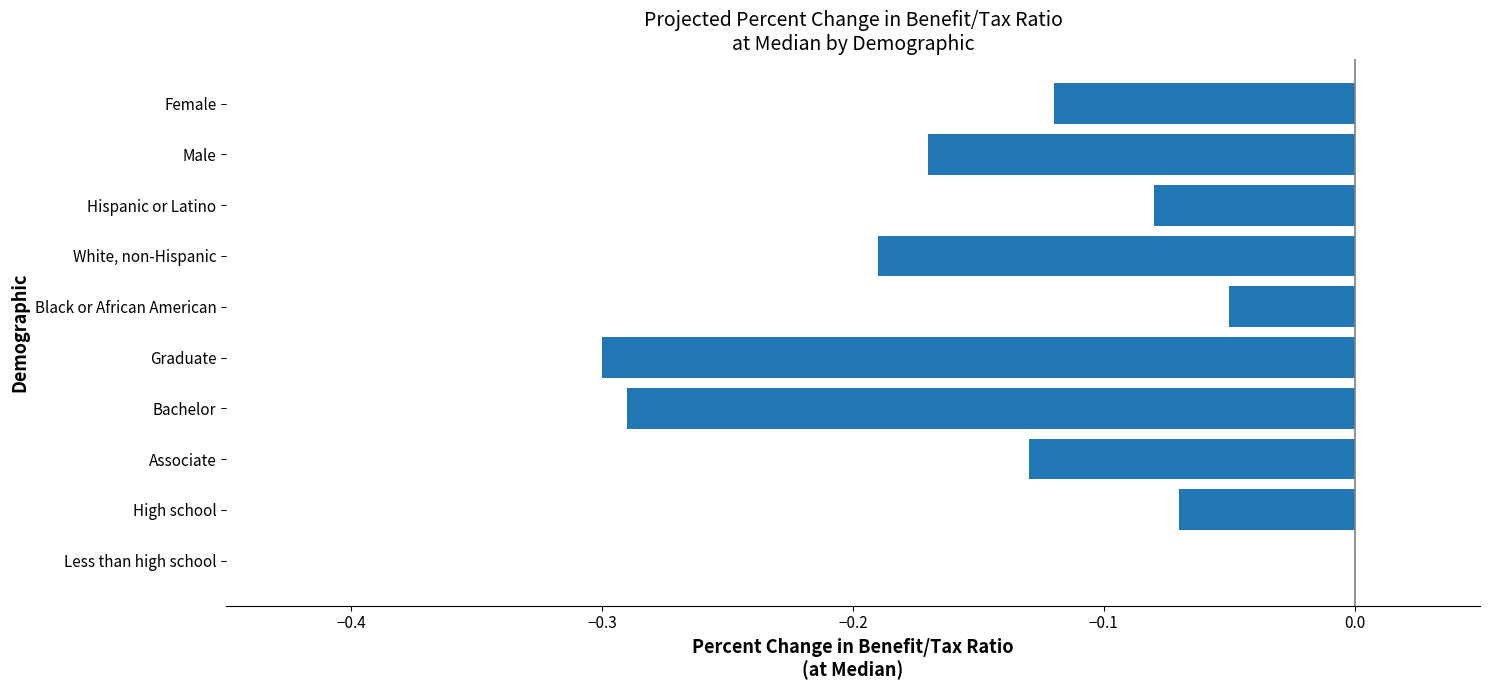

At which category does the chart reach its peak across all series?

Less than high school